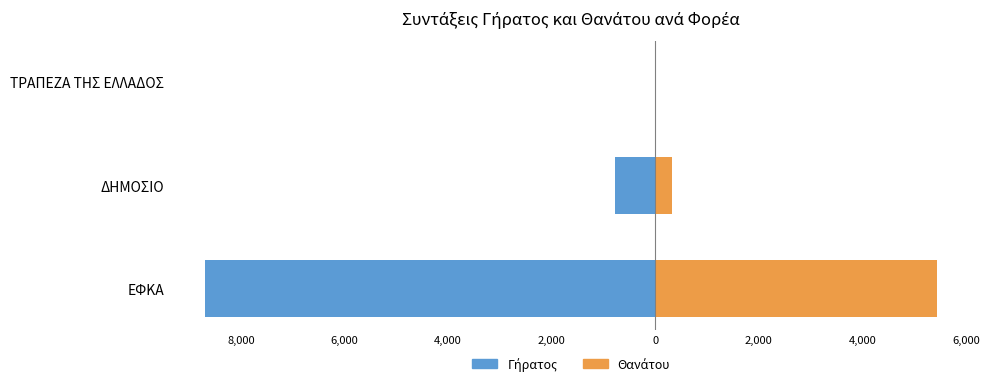

How many bars are there in total?

6